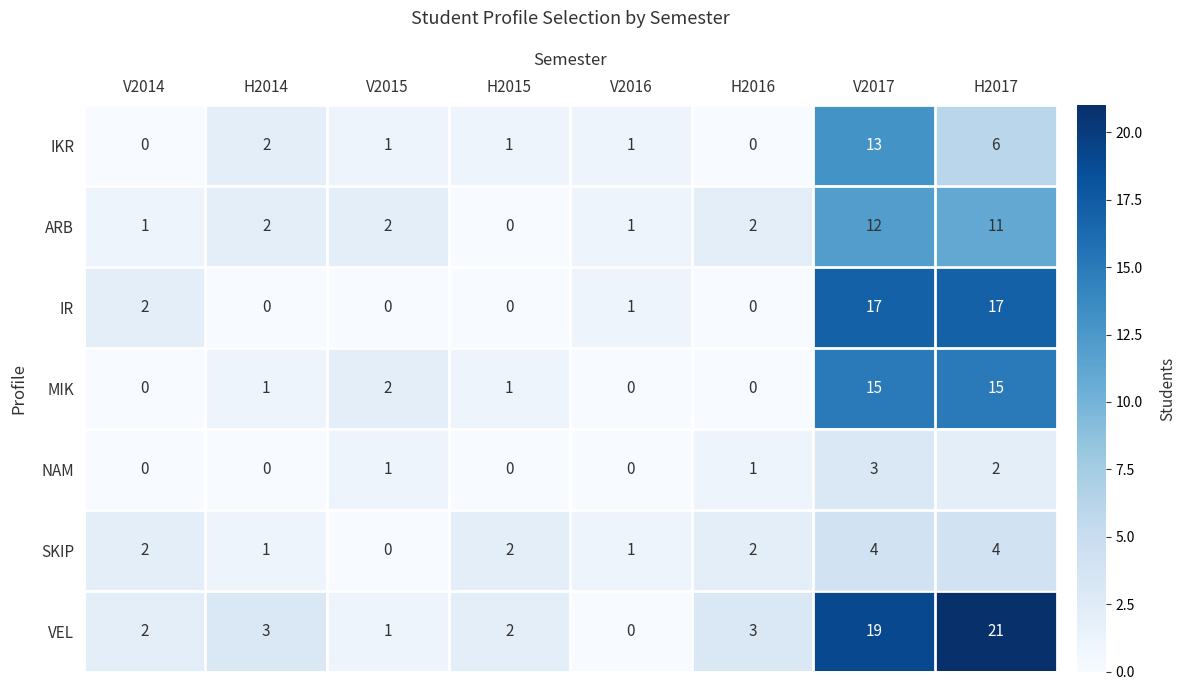

What is the maximum value for MIK?

15